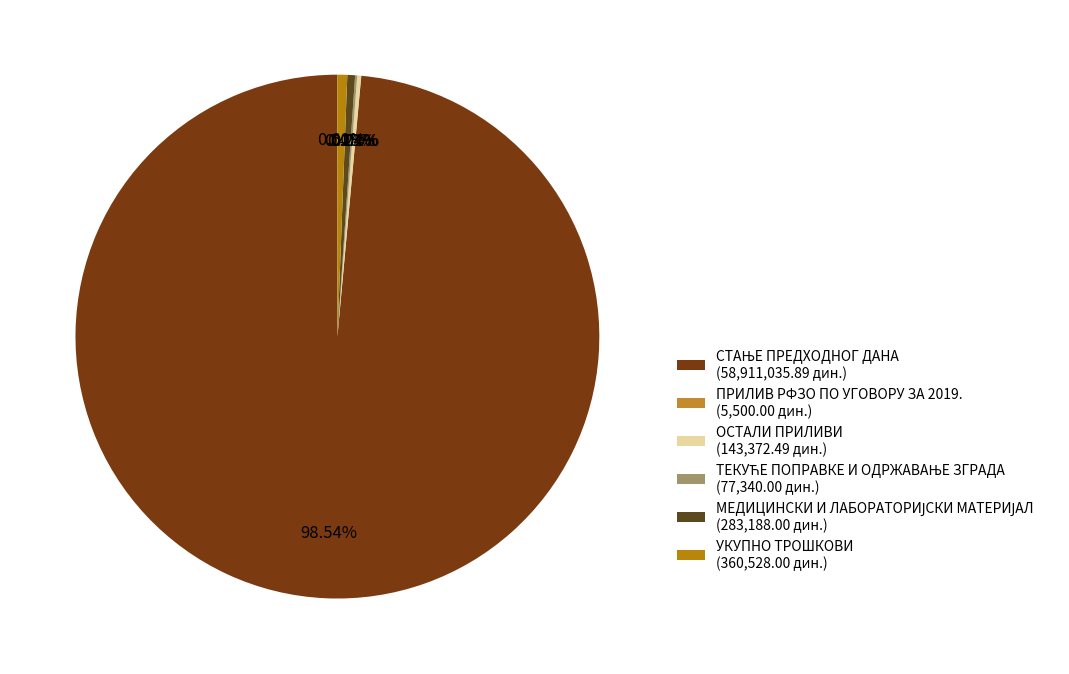

How many segments does this pie chart have?

6